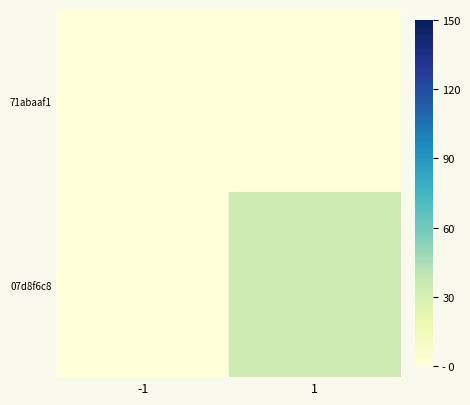

Reading left to right, extract all data points from this chart.

71abaaf1: -1=0	1=0
07d8f6c8: -1=0	1=34